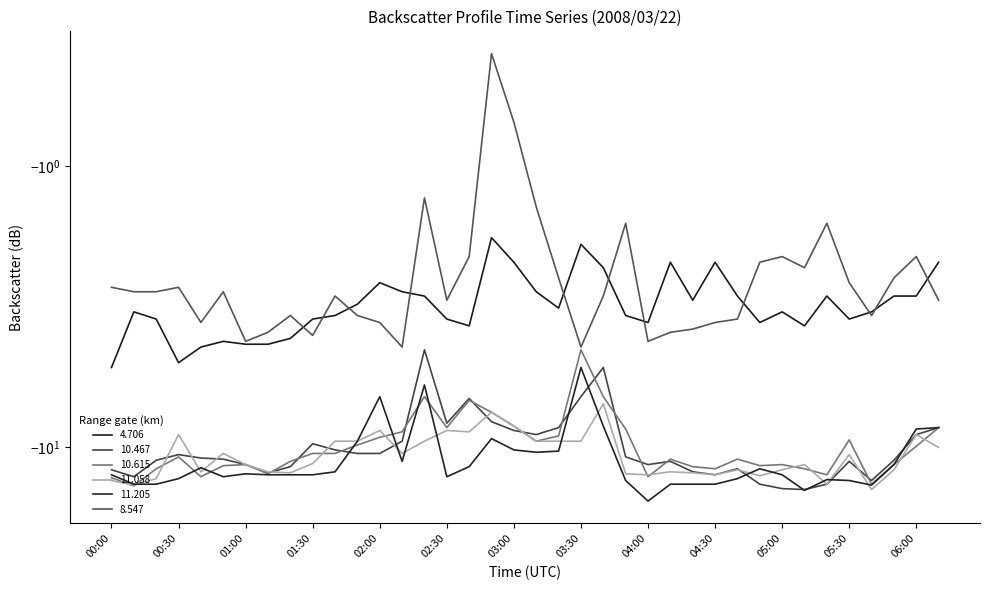

What position from the left is 02:50?

18